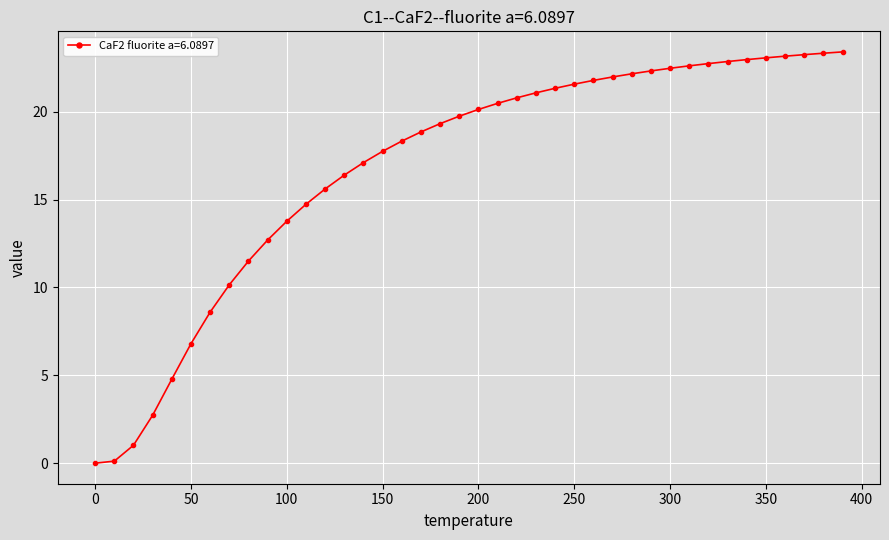

What is the average value?

16.8